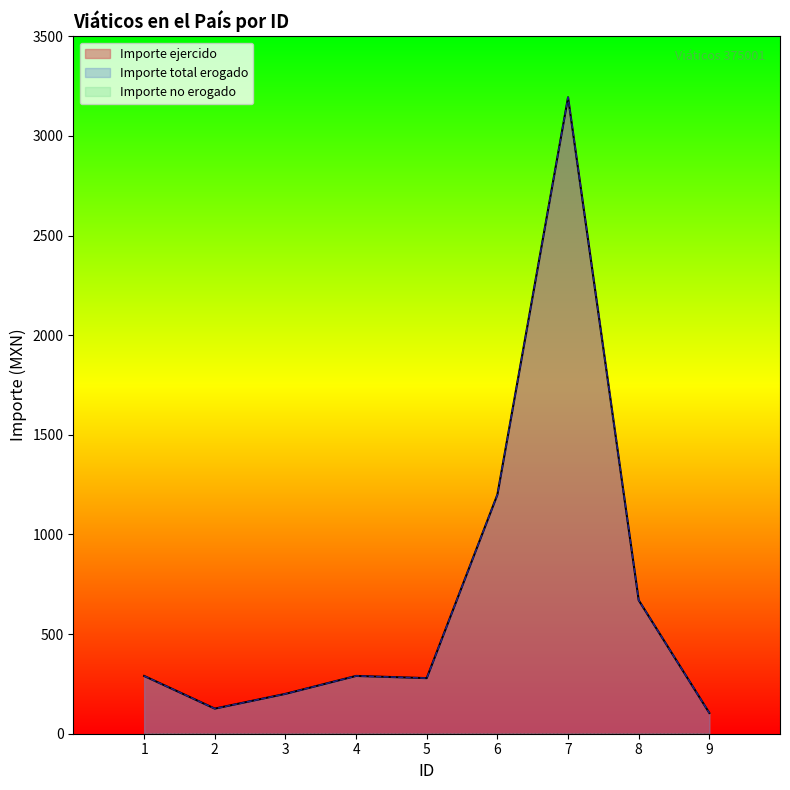

Does the chart display data point markers on the line(s)?

No